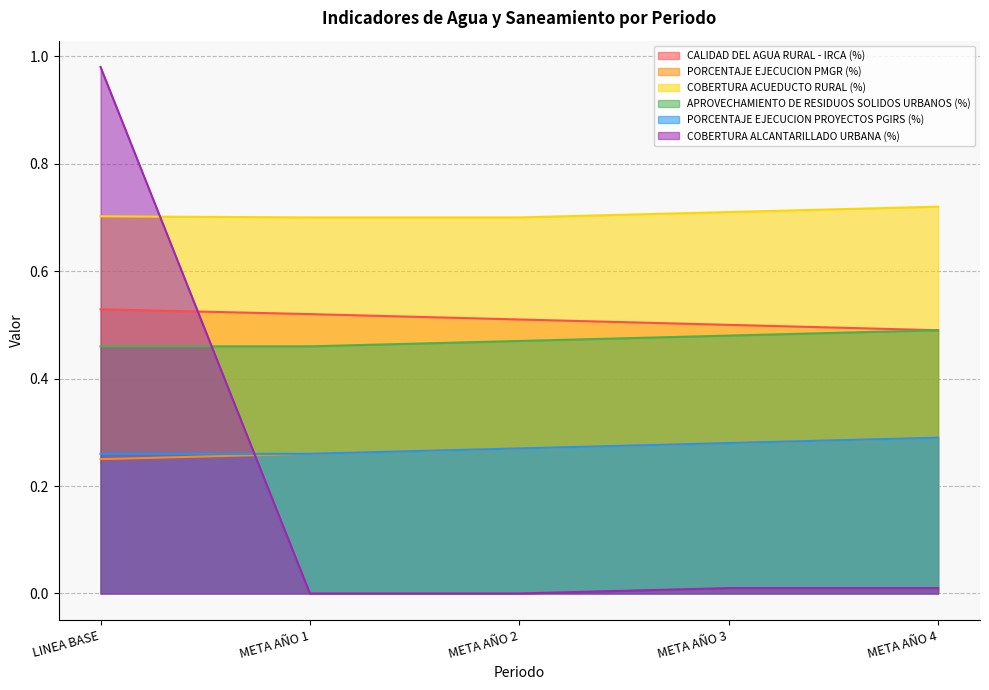

Is the value of COBERTURA ALCANTARILLADO URBANA (%) at LINEA BASE greater than the value of CALIDAD DEL AGUA RURAL - IRCA (%) at META AÑO 3?

Yes